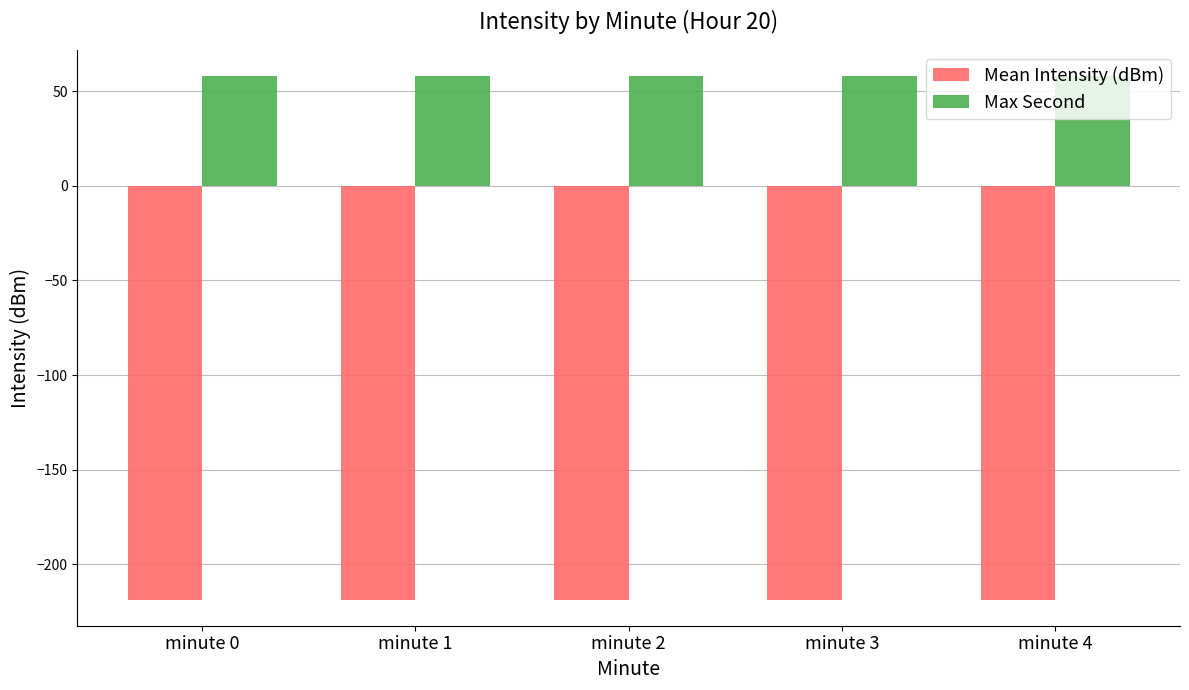

What is the sum of the Max Second values at minute 0 and minute 4?

116.0